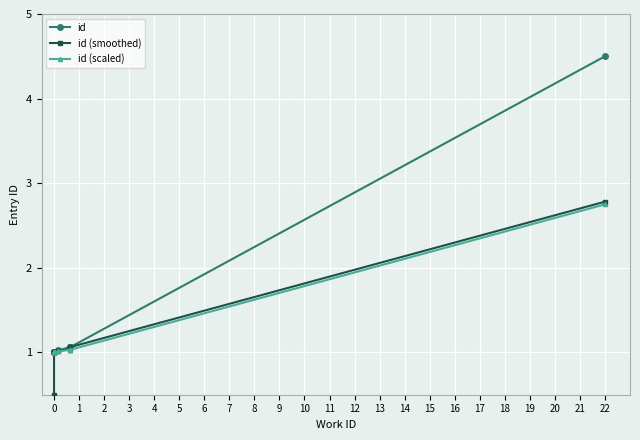

True or false: id (scaled) has a value of 3.6 at 22.

False